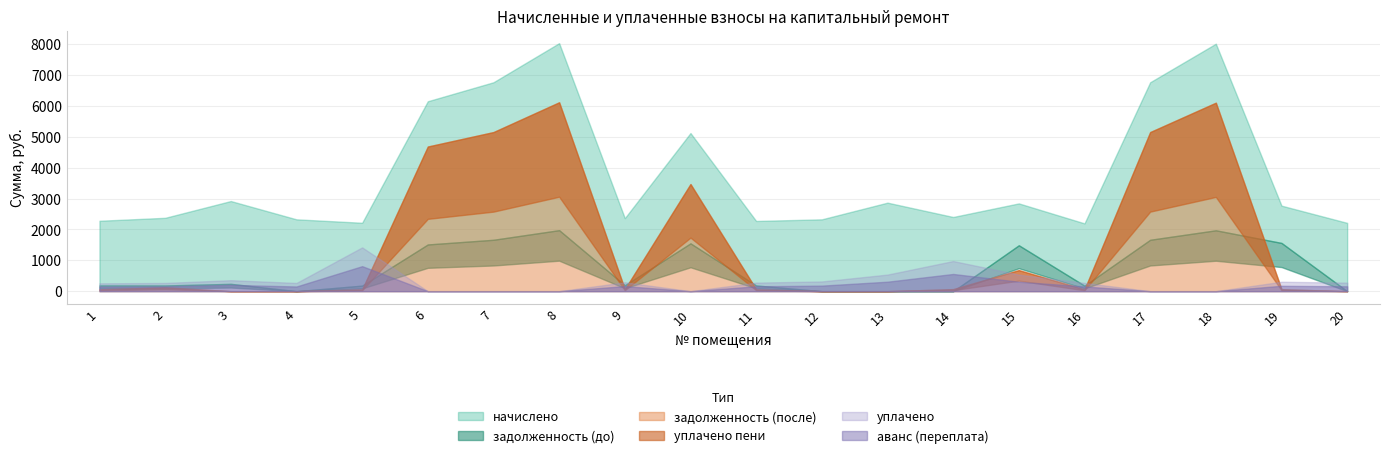

After their last crossing, which series has the higher values: задолженность (после) or уплачено пени?

задолженность (после)